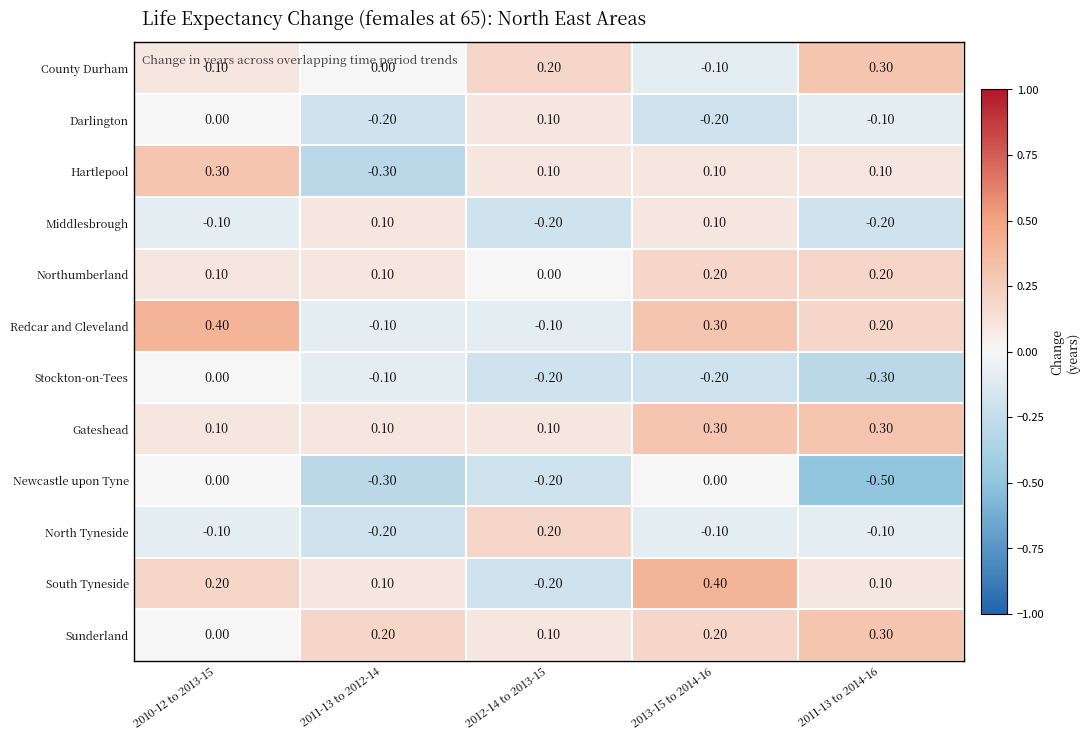

Is the value of Hartlepool at 2011-13 to 2012-14 greater than the value of Redcar and Cleveland at 2013-15 to 2014-16?

No